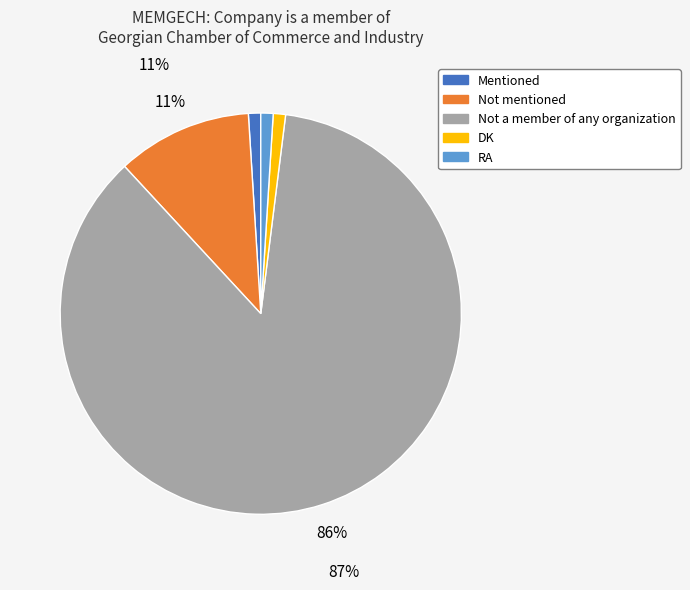

To the nearest percent, what is the average slice percentage?

20%